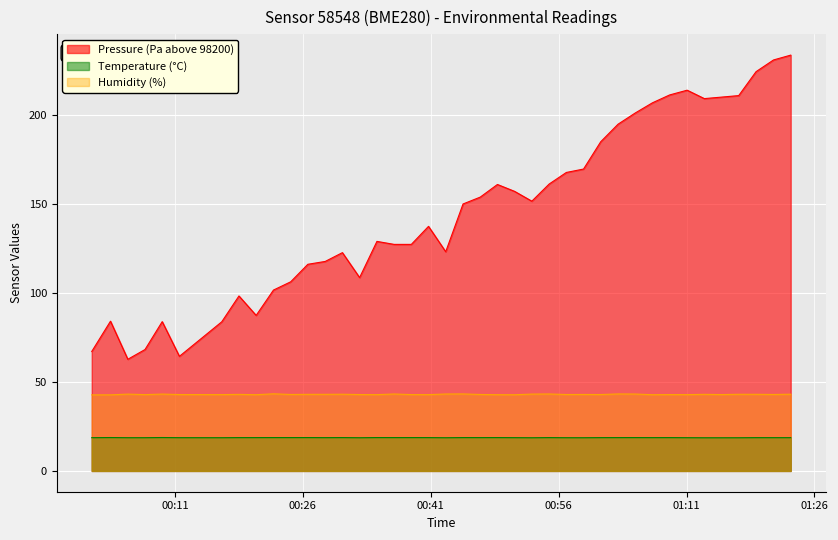

What is the difference between the maximum and minimum values in the Pressure (Pa above 98200) series?

170.7